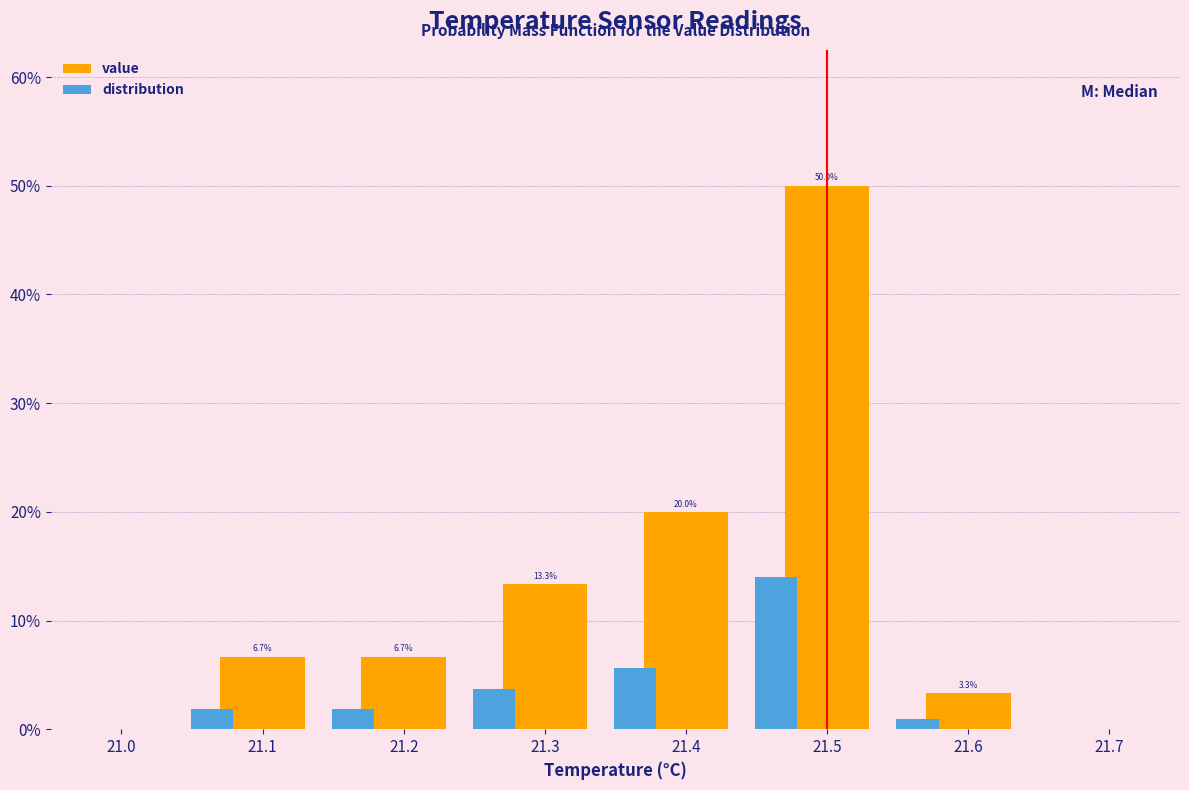

True or false: value has a value of 0.7 at 21.6.

False